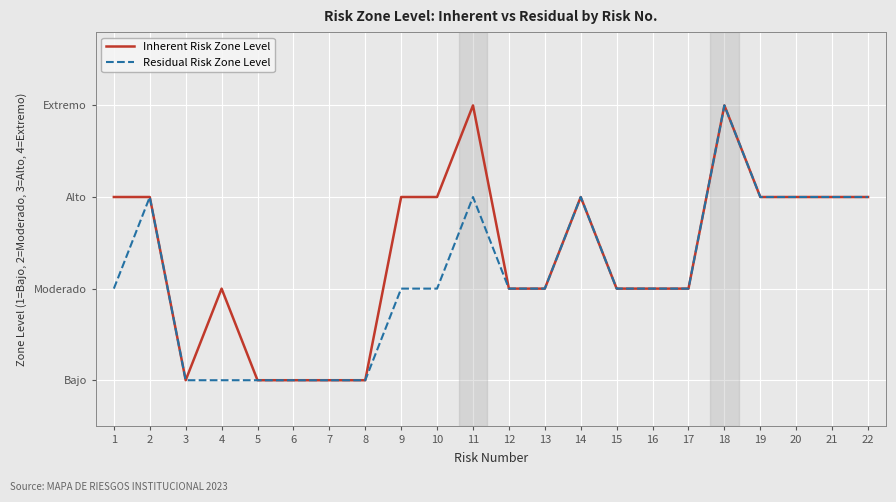

At which label does Residual Risk Zone Level first exceed 2?

2